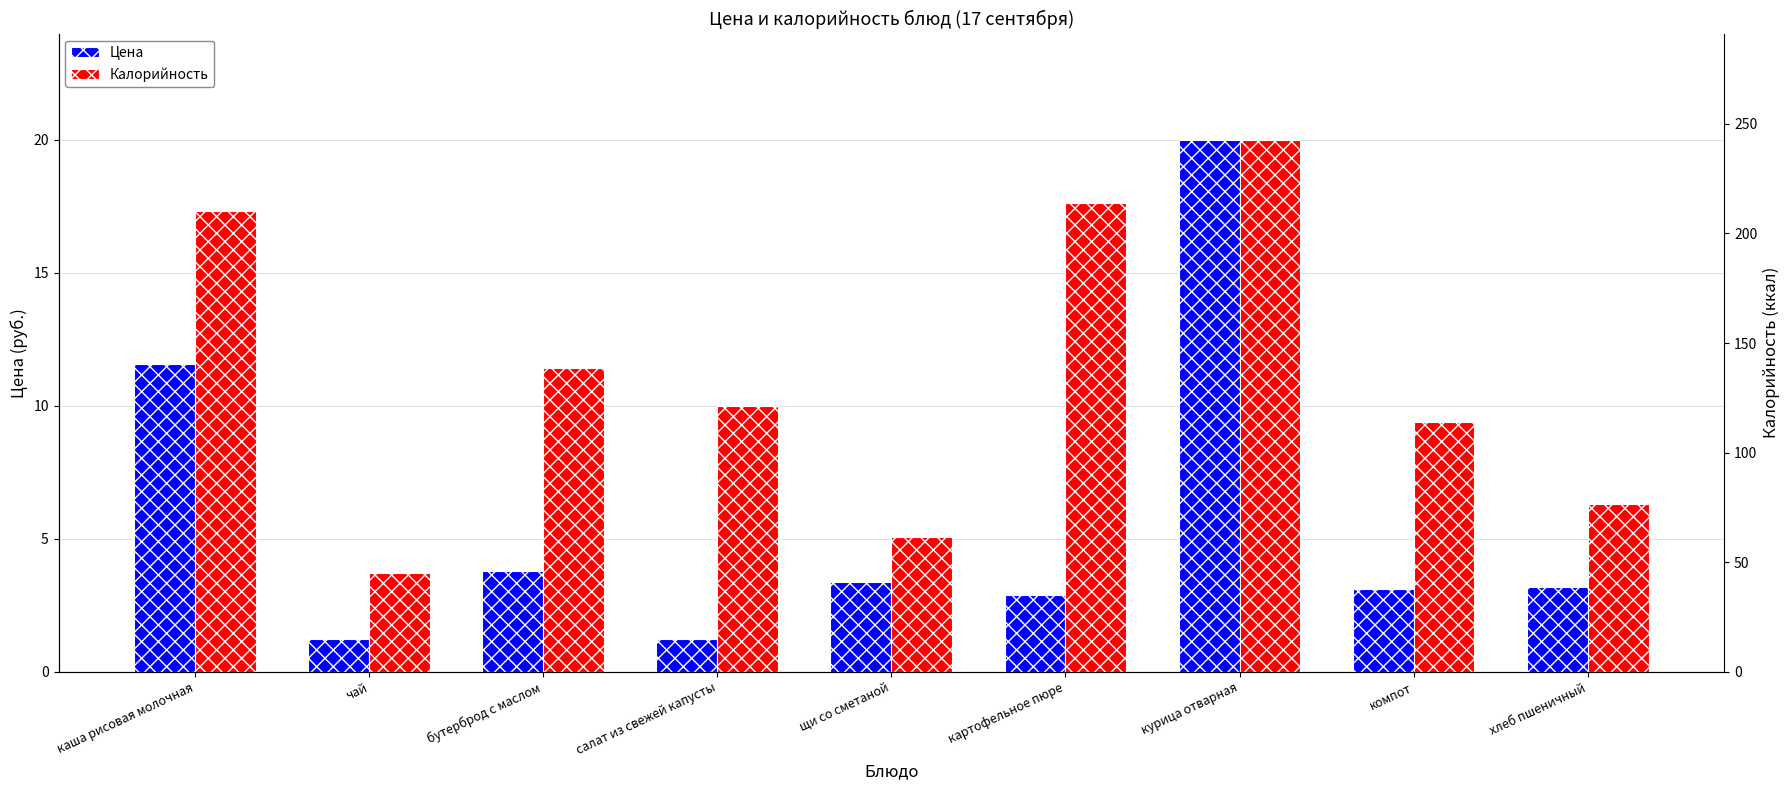

At курица отварная, list the series in order from smallest to largest.

Цена, Калорийность